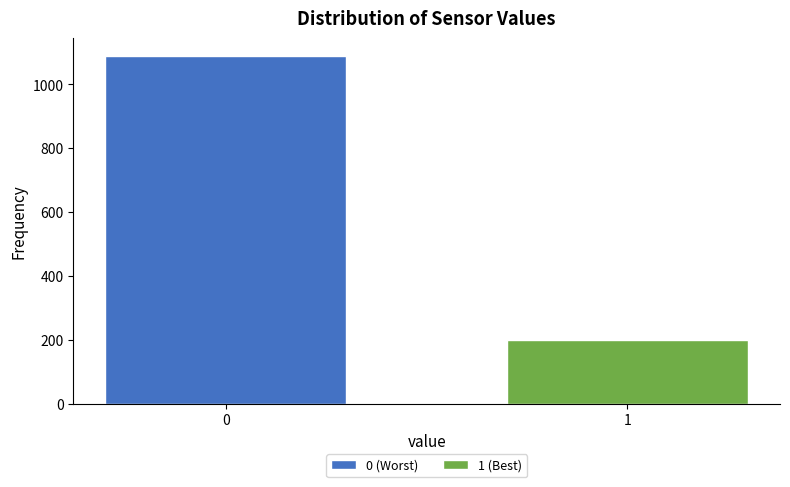

Reading left to right, extract all data points from this chart.

0=1090	1=200